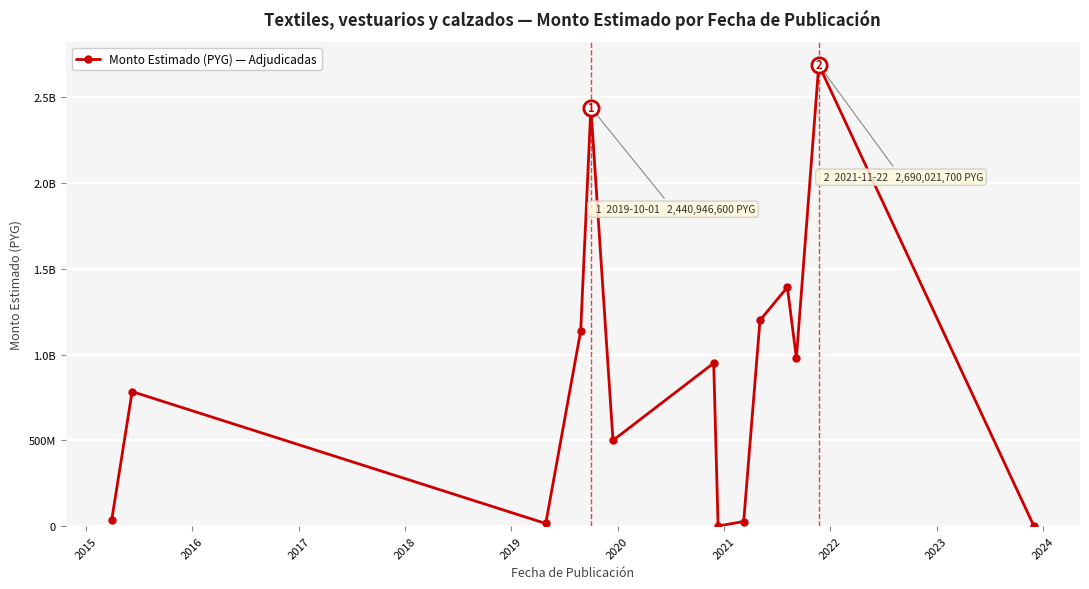

Is this an area chart (filled region under the line)?

No